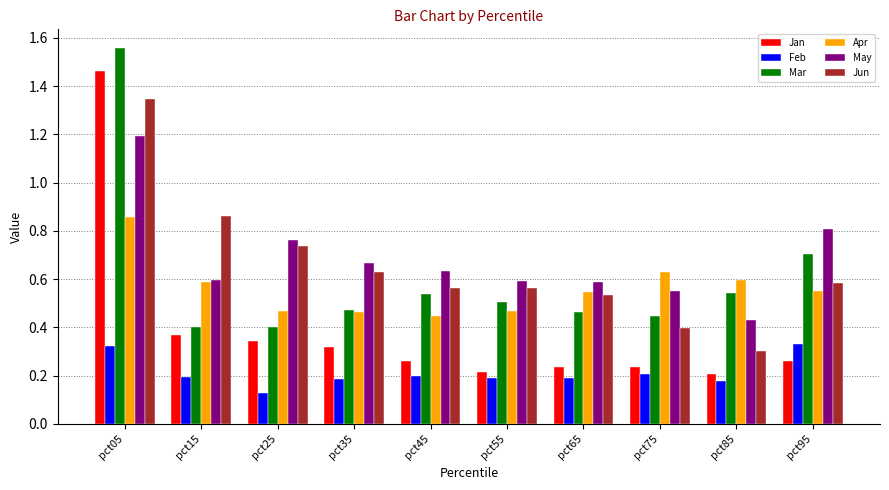

Count the Feb values in the range 0 to 1.

10